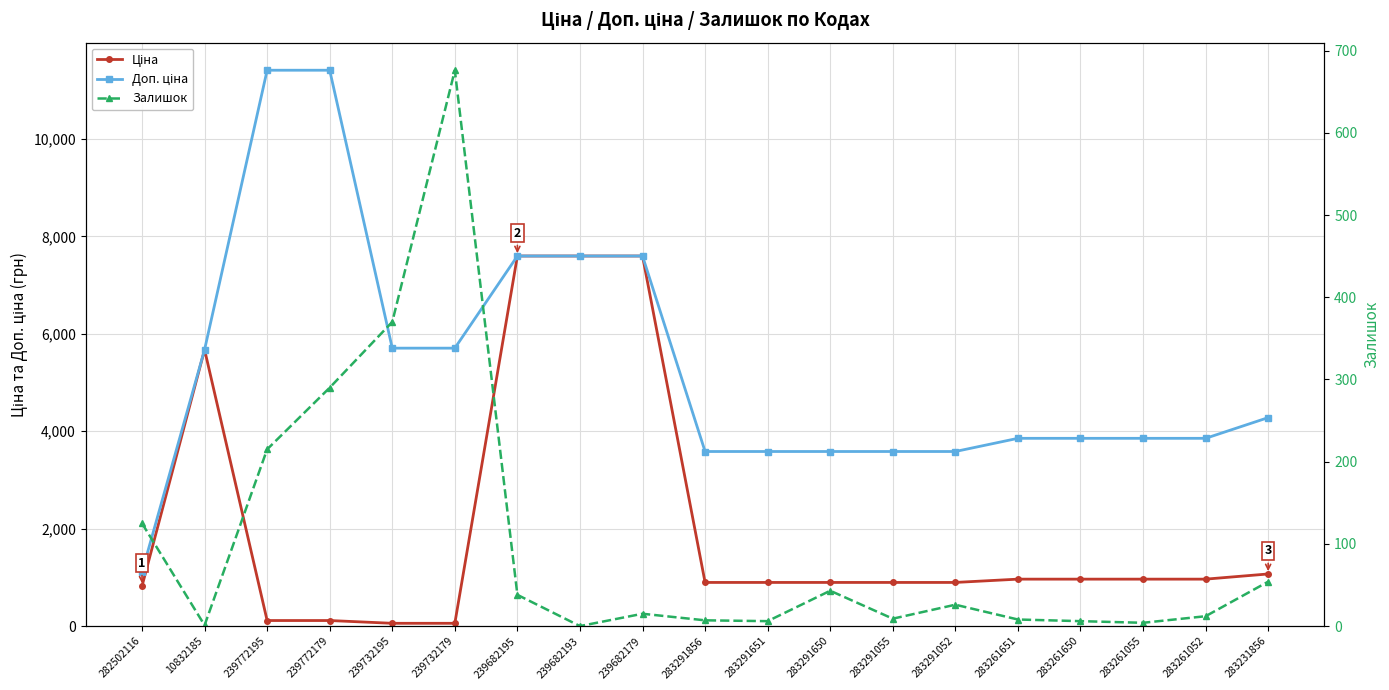

At how many categories does at least one series exceed 7580?

5